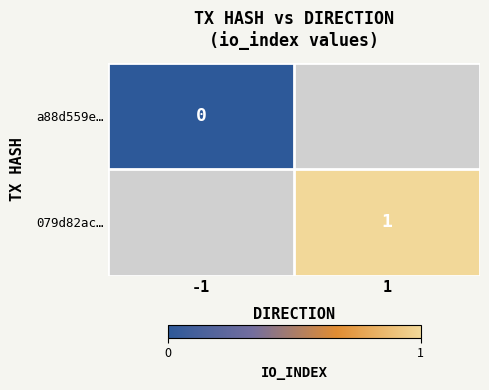

Is it true that 079d82ac… equals 1 at 1?

True